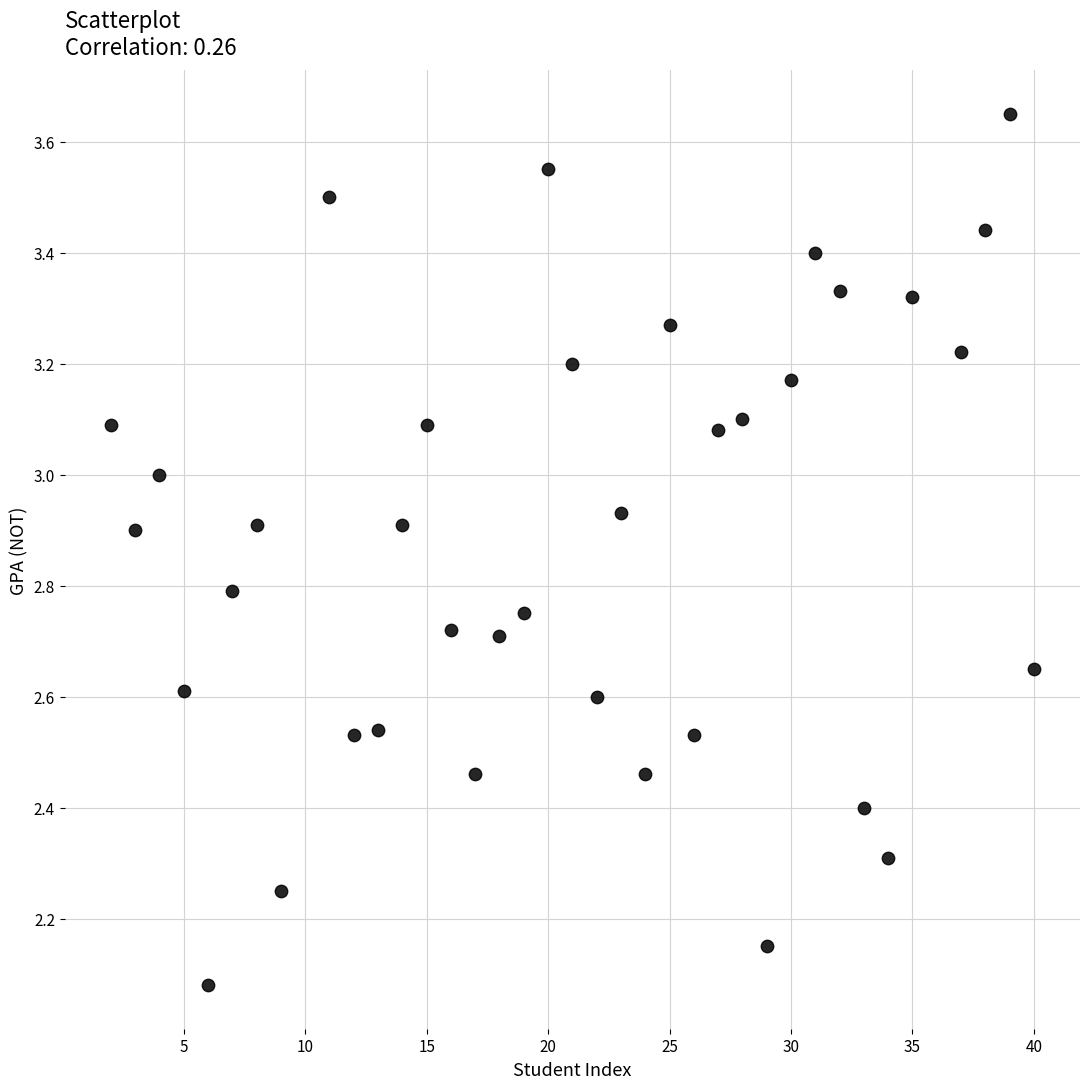

What is the range of Y values (max minus min)?

1.6